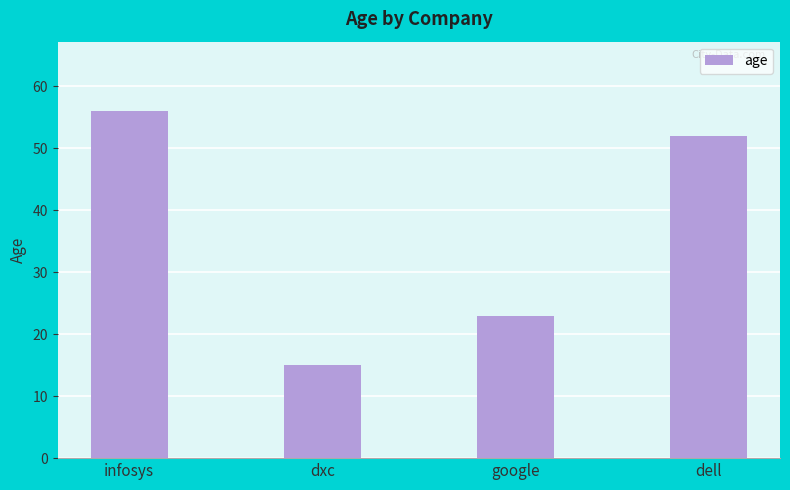

True or false: the data shows 36 at google.

False